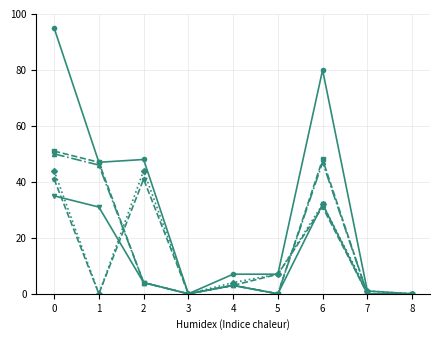

What is the total value across all series at 6?

270